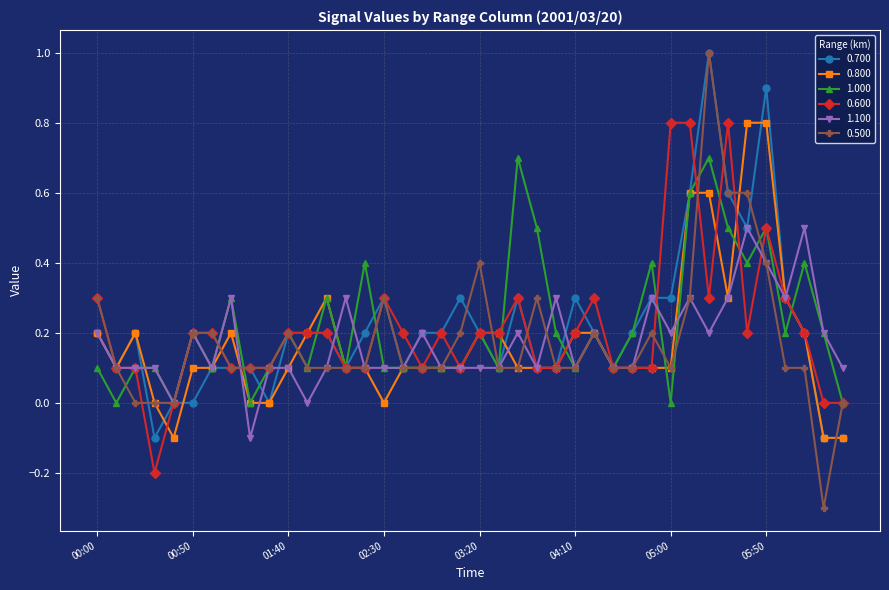

Which series has the largest range (max minus min)?

0.500